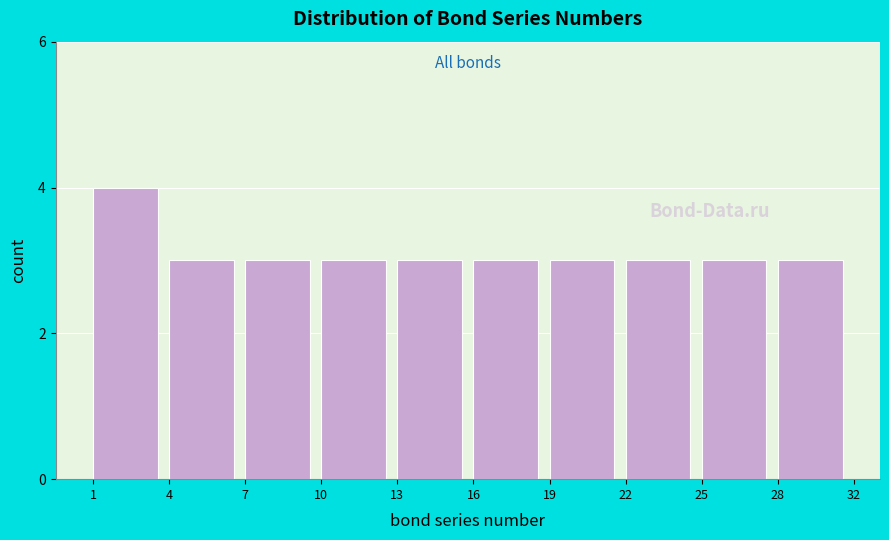

Reading left to right, what are all the values shown in this chart?

1=4	4=3	7=3	10=3	13=3	16=3	19=3	22=3	25=3	28=3